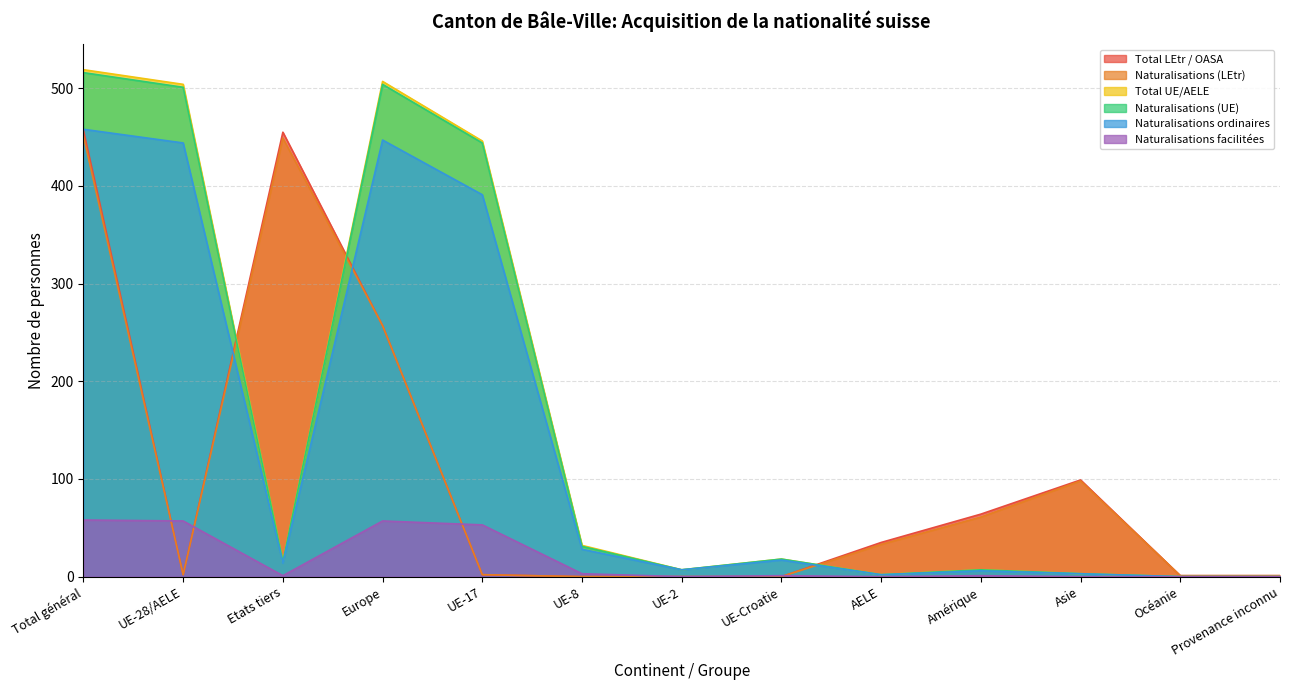

Reading left to right, what are all the values shown in this chart?

Total LEtr / OASA: 457	2	455	257	2	0	0	0	35	64	99	1	1
Naturalisations (LEtr): 451	2	449	257	2	0	0	0	33	61	98	1	1
Total UE/AELE: 519	504	15	507	446	32	7	18	2	7	3	0	0
Naturalisations (UE): 516	501	15	504	444	31	7	18	2	7	3	0	0
Naturalisations ordinaires: 458	444	14	447	391	28	7	17	2	6	3	0	0
Naturalisations facilitées: 58	57	1	57	53	3	0	1	0	1	0	0	0